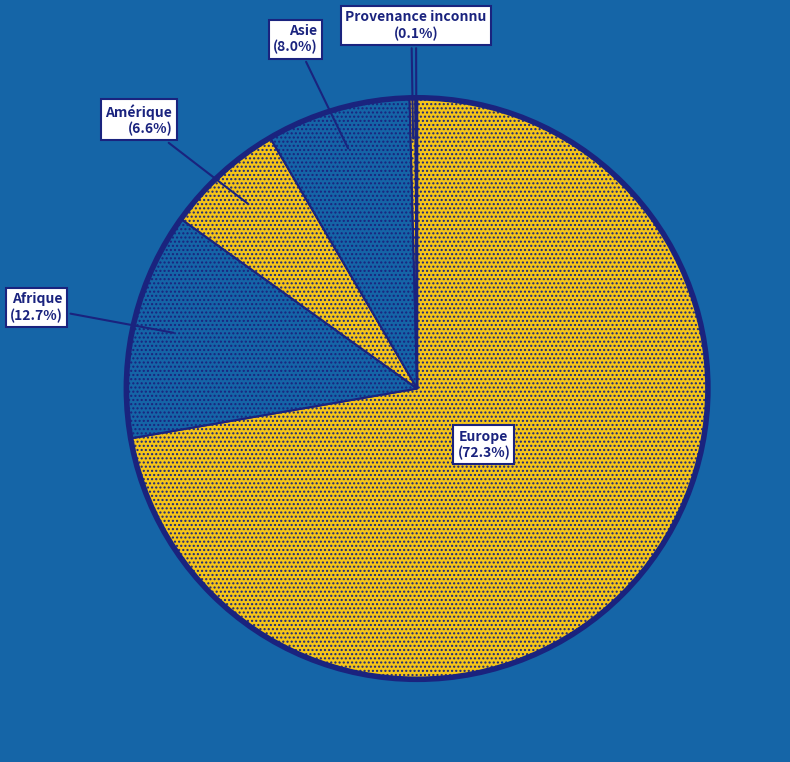

True or false: Asie accounts for 8% of the total.

True